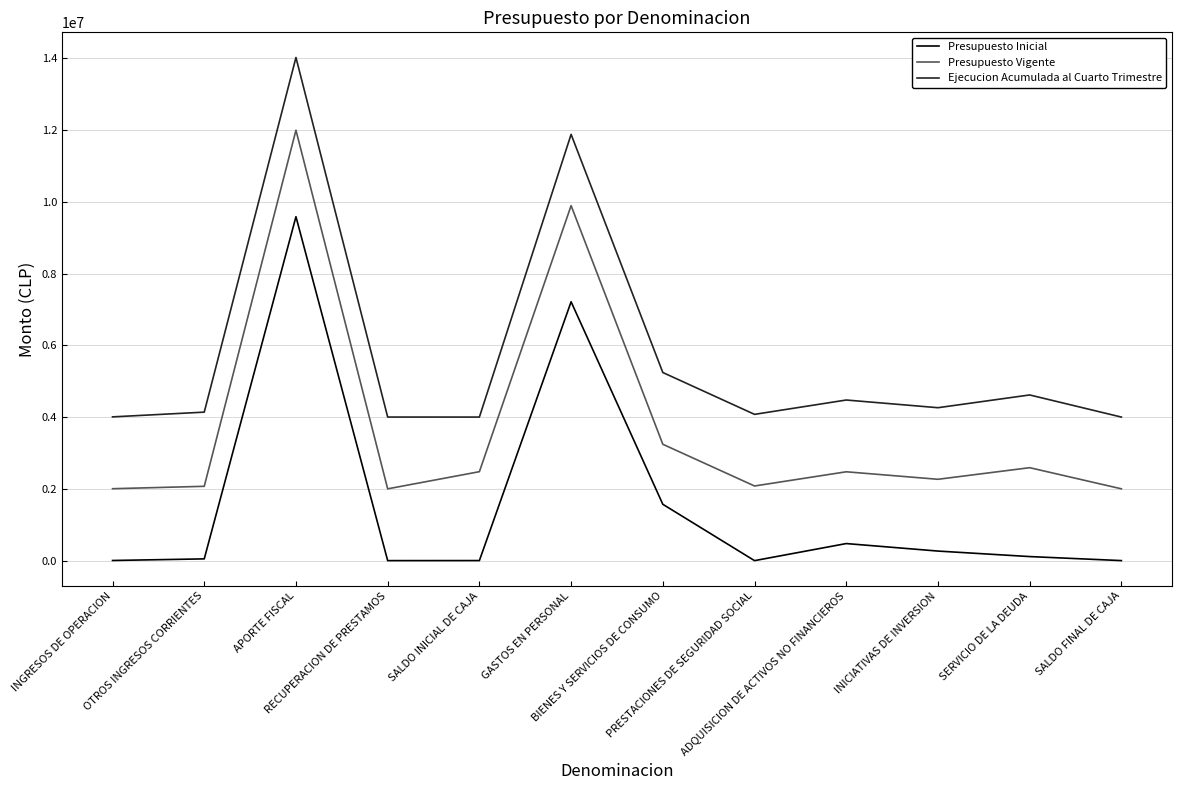

At how many categories does at least one series exceed 11538032?

2